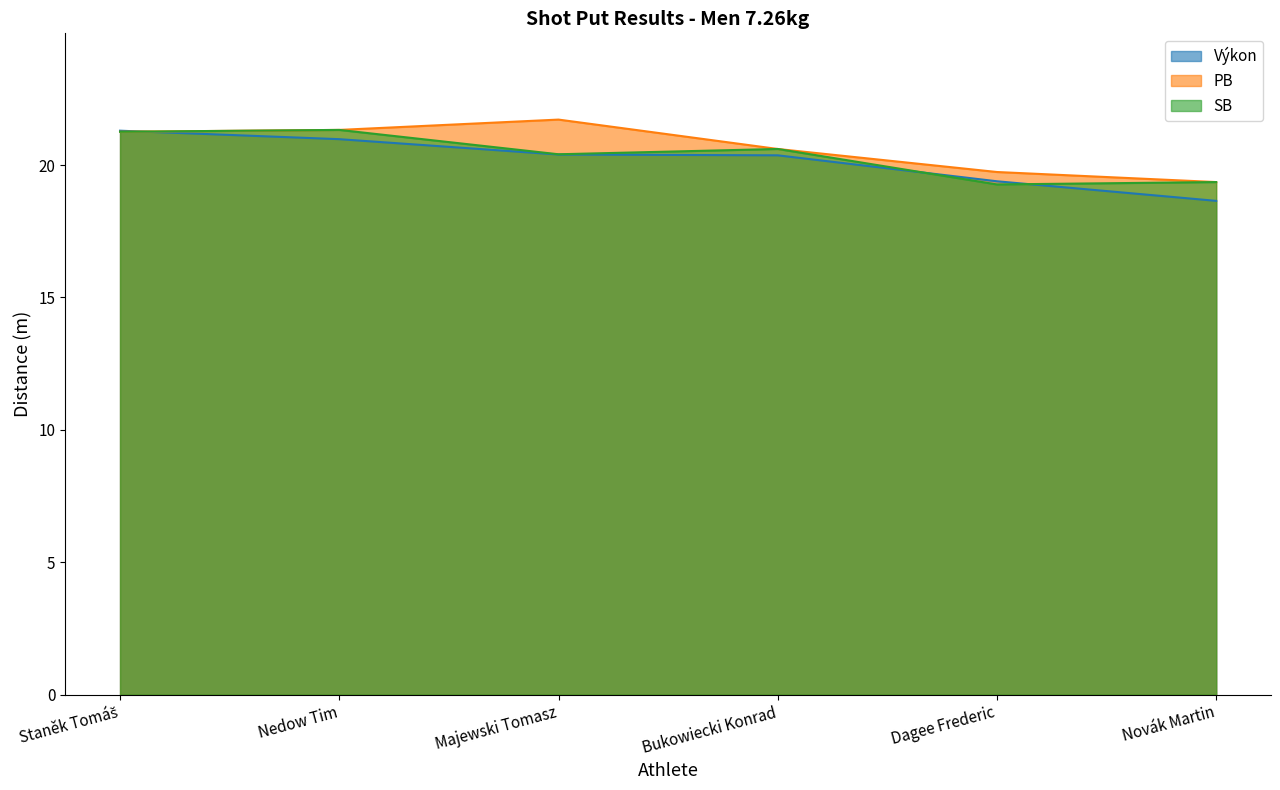

After their last crossing, which series has the higher values: Výkon or PB?

PB